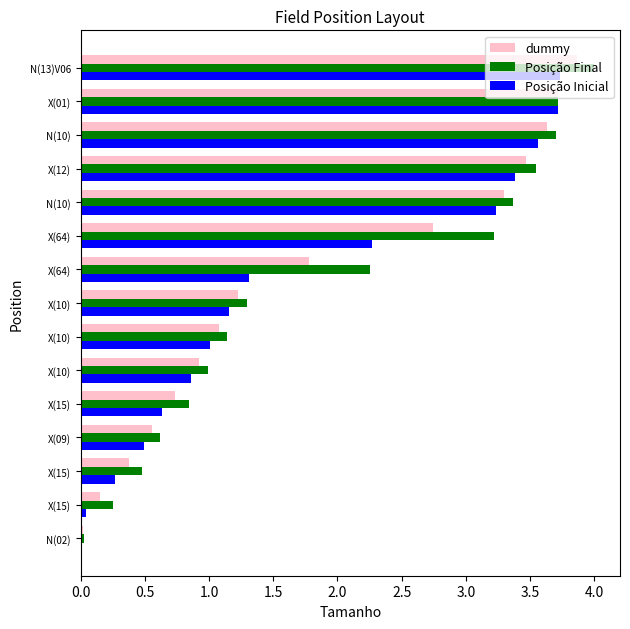

At how many categories does at least one series exceed 3?

6